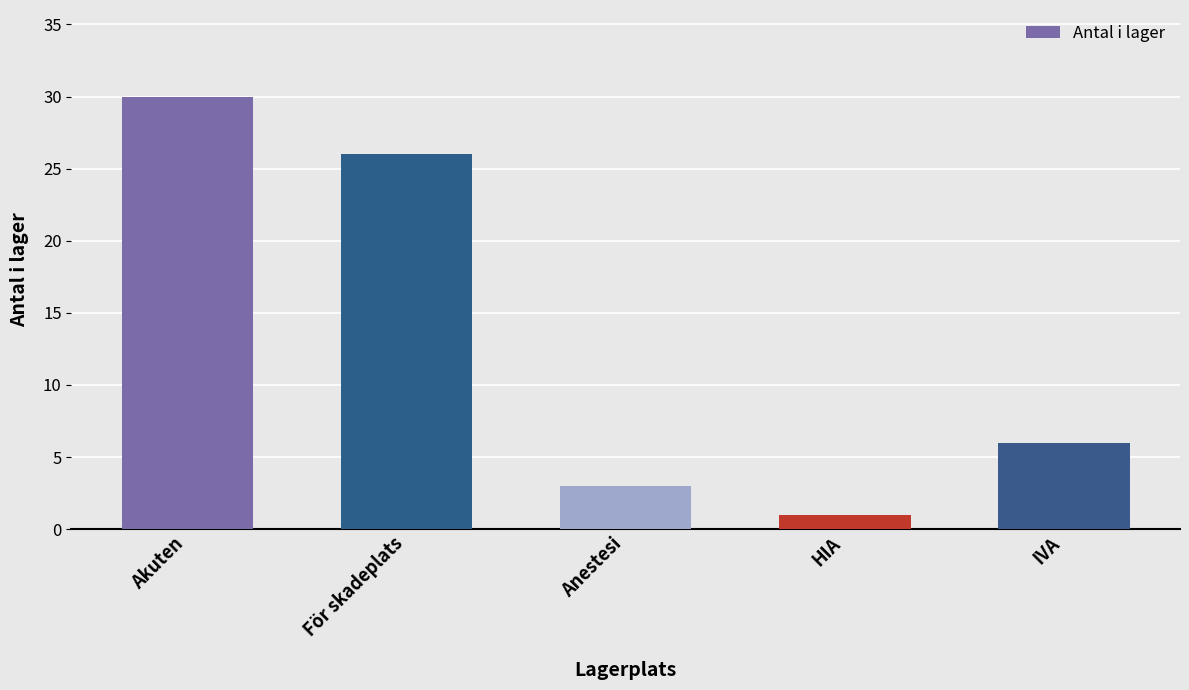

The chart shows a value of 30 at Akuten. True or false?

True